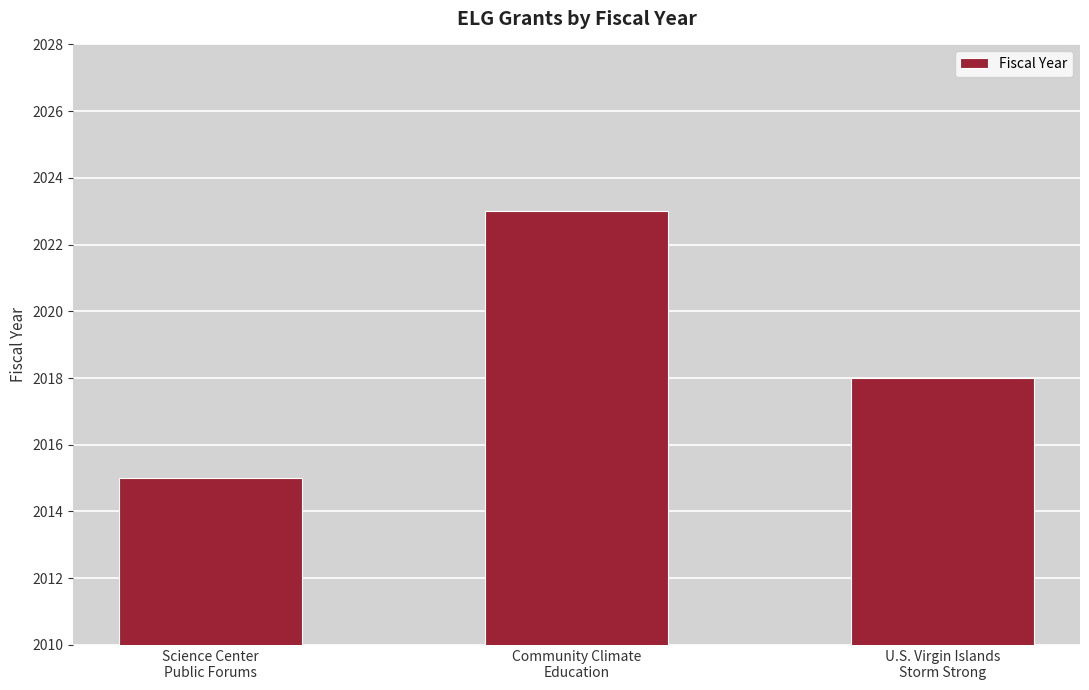

What is the difference between the values at U.S. Virgin Islands
Storm Strong and Community Climate
Education?

5